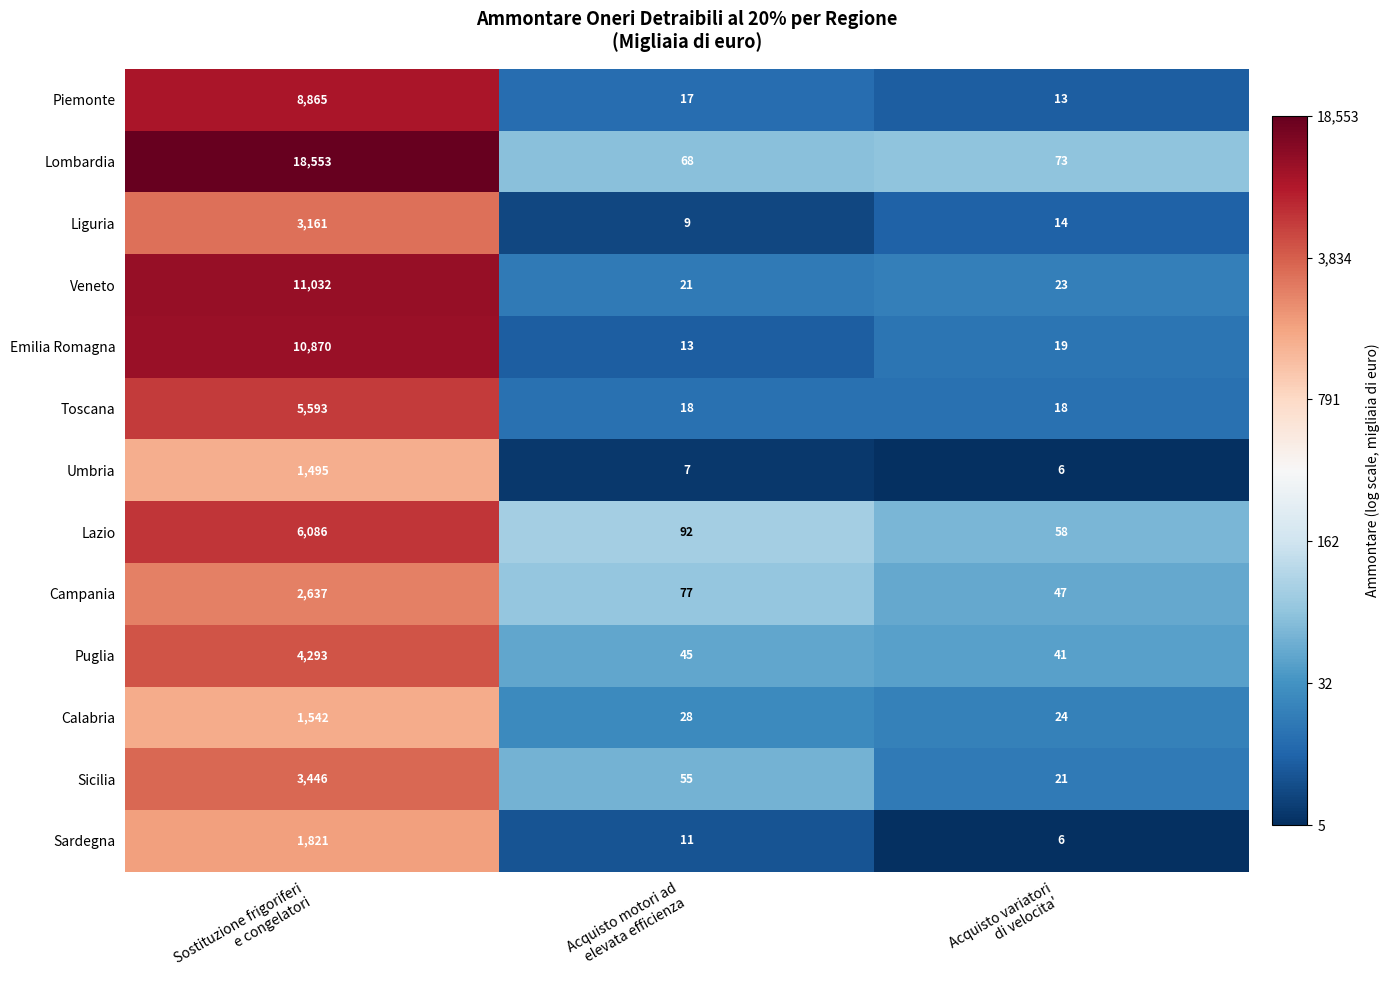

Which series has the widest spread of values?

Lombardia